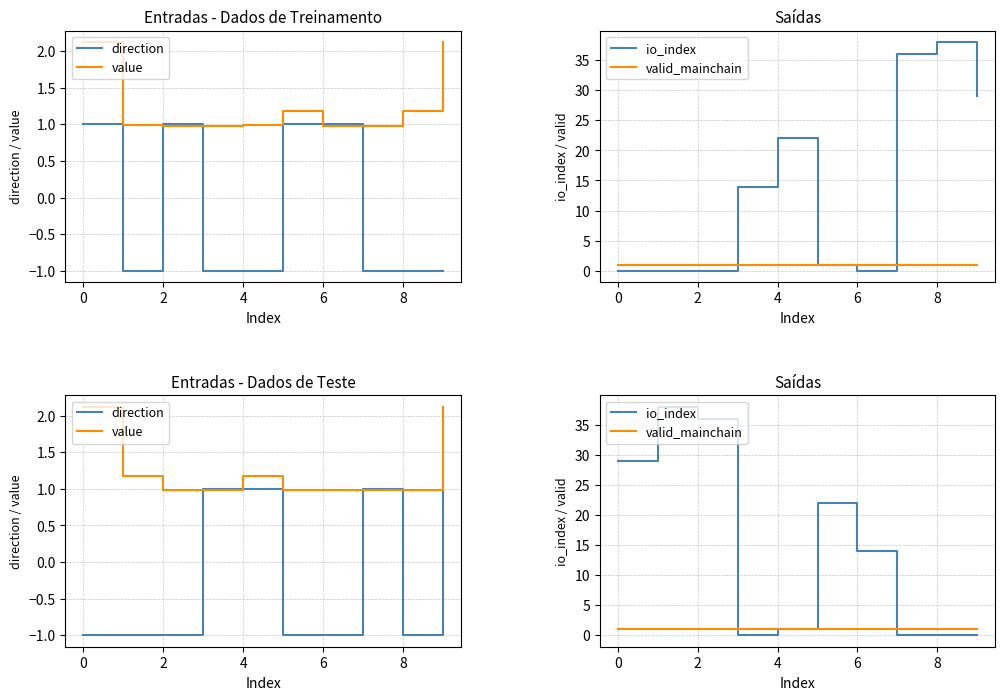

How many interior local valleys does the direction series have?

1